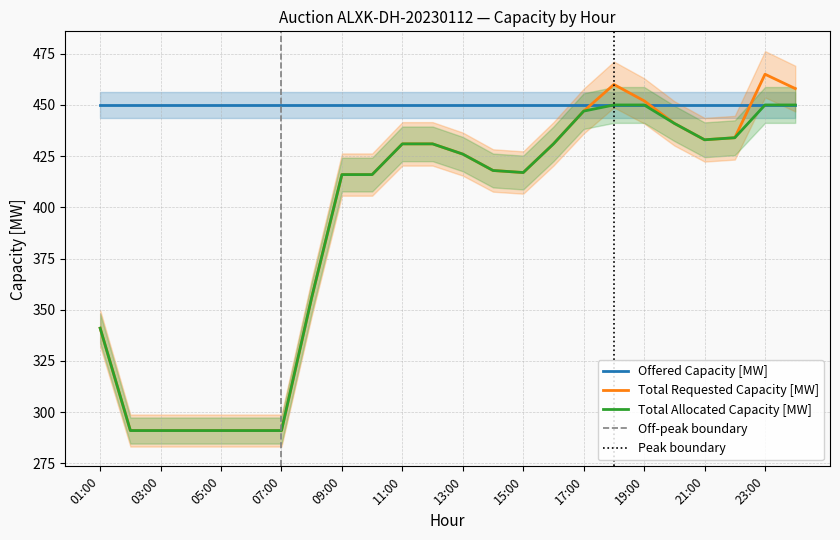

Is the value of Total Allocated Capacity [MW] at 03:00 greater than the value of Total Requested Capacity [MW] at 10:00?

No